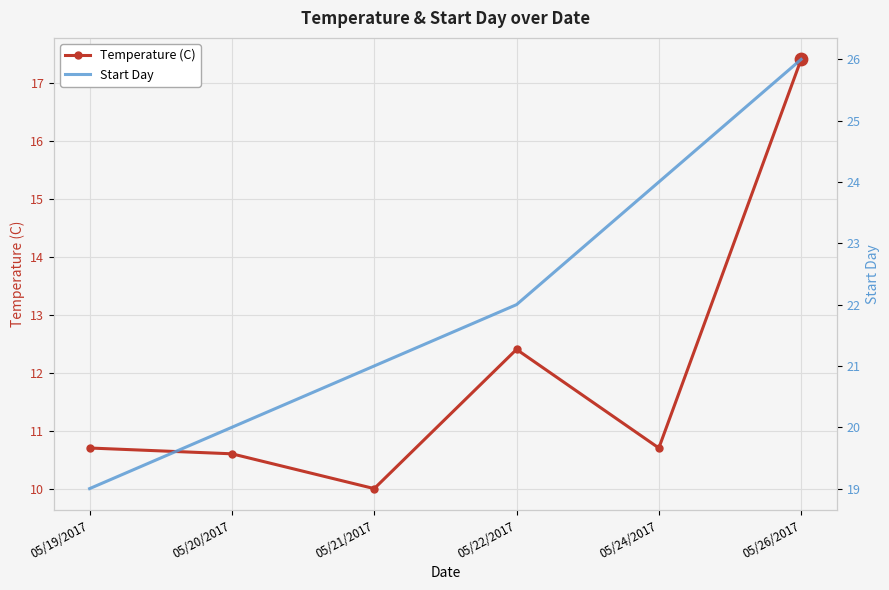

Is the value of Temperature (C) at 05/19/2017 greater than the value of Start Day at 05/21/2017?

No